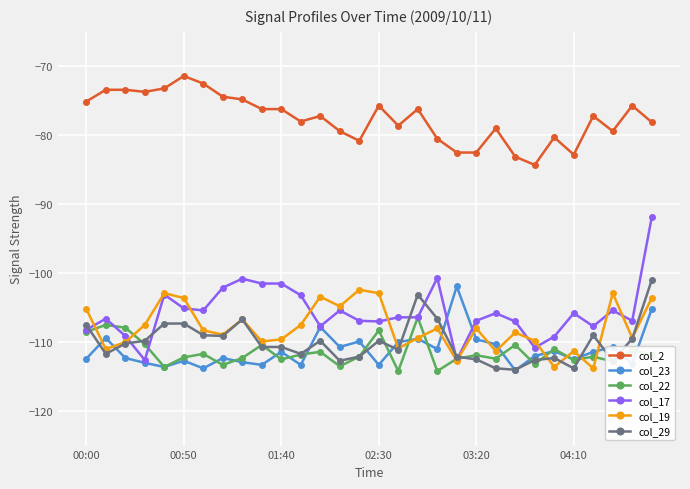

Which series has the largest total across all categories?

col_2